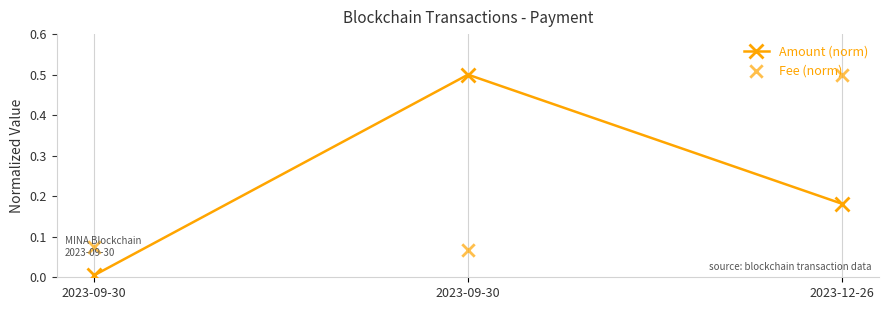

At how many categories does at least one series exceed 0?

3